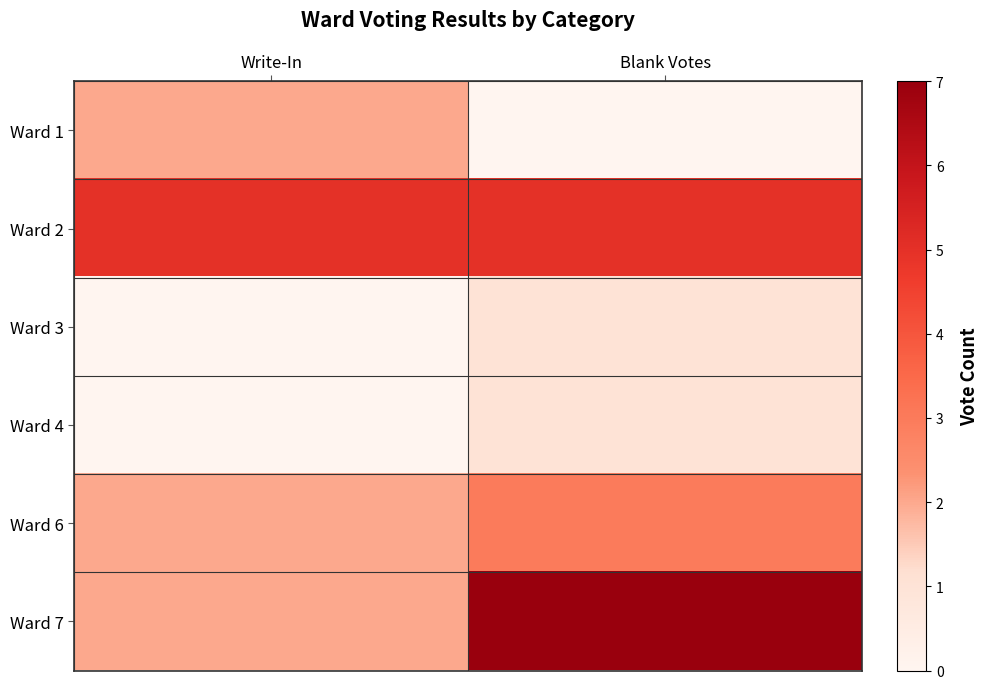

Reading left to right, transcribe all the data shown in this chart.

Ward 1: Write-In=2	Blank Votes=0
Ward 2: Write-In=5	Blank Votes=5
Ward 3: Write-In=0	Blank Votes=1
Ward 4: Write-In=0	Blank Votes=1
Ward 6: Write-In=2	Blank Votes=3
Ward 7: Write-In=2	Blank Votes=7